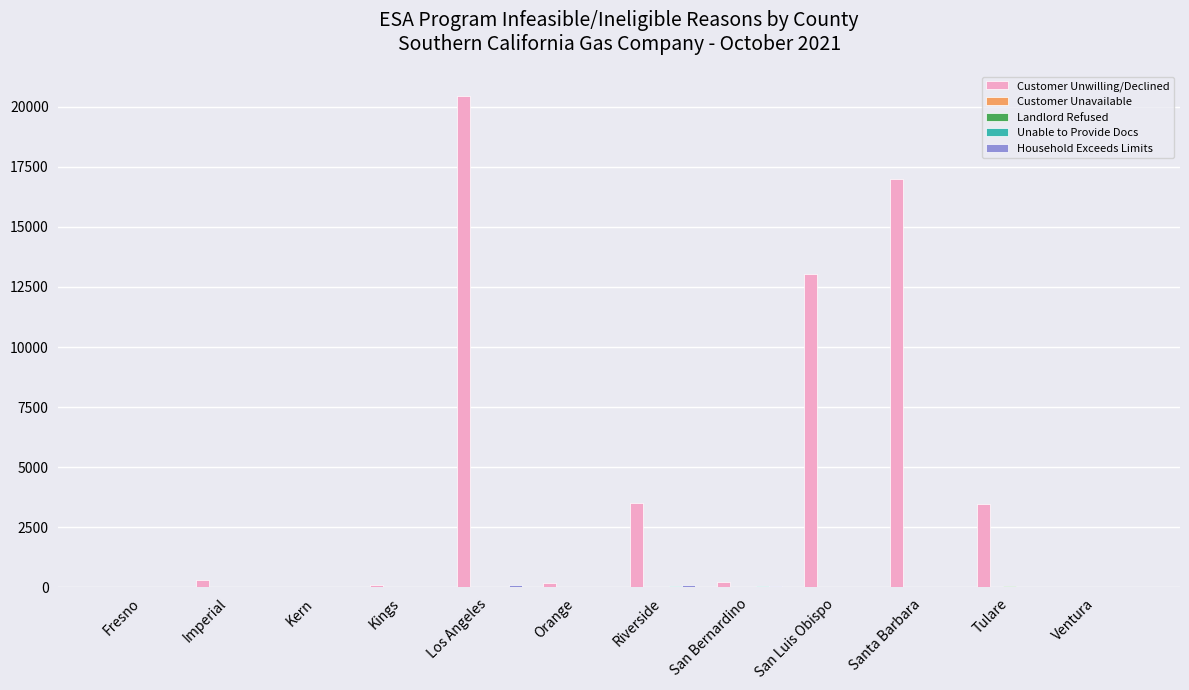

Are the bars grouped side by side (vs. stacked)?

Yes